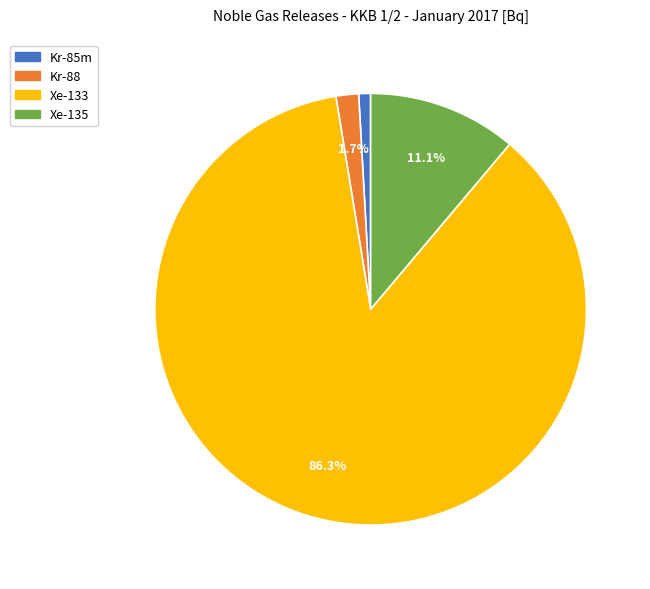

Between Xe-135 and Kr-88, which is larger?

Xe-135